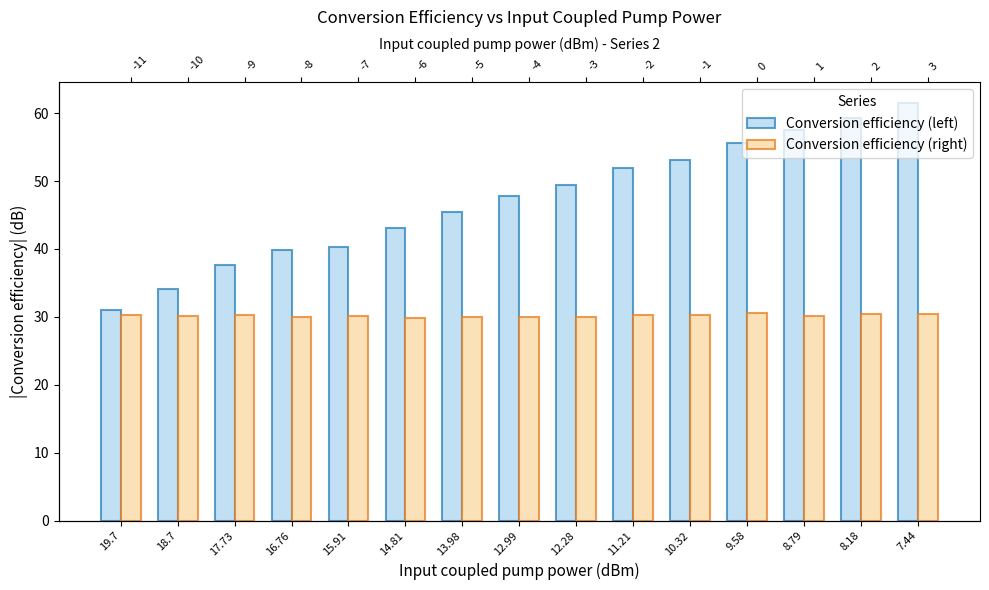

Reading right to left, what are all the values shown in this chart?

Conversion efficiency (left): 7.44=61.5	8.18=59.4	8.79=57.5	9.58=55.5	10.32=53.1	11.21=51.9	12.28=49.4	12.99=47.8	13.98=45.5	14.81=43.1	15.91=40.3	16.76=39.8	17.73=37.6	18.7=34.2	19.7=31.0
Conversion efficiency (right): 7.44=30.4	8.18=30.4	8.79=30.1	9.58=30.6	10.32=30.3	11.21=30.3	12.28=30.0	12.99=30.0	13.98=30.1	14.81=29.8	15.91=30.1	16.76=30.0	17.73=30.2	18.7=30.1	19.7=30.3